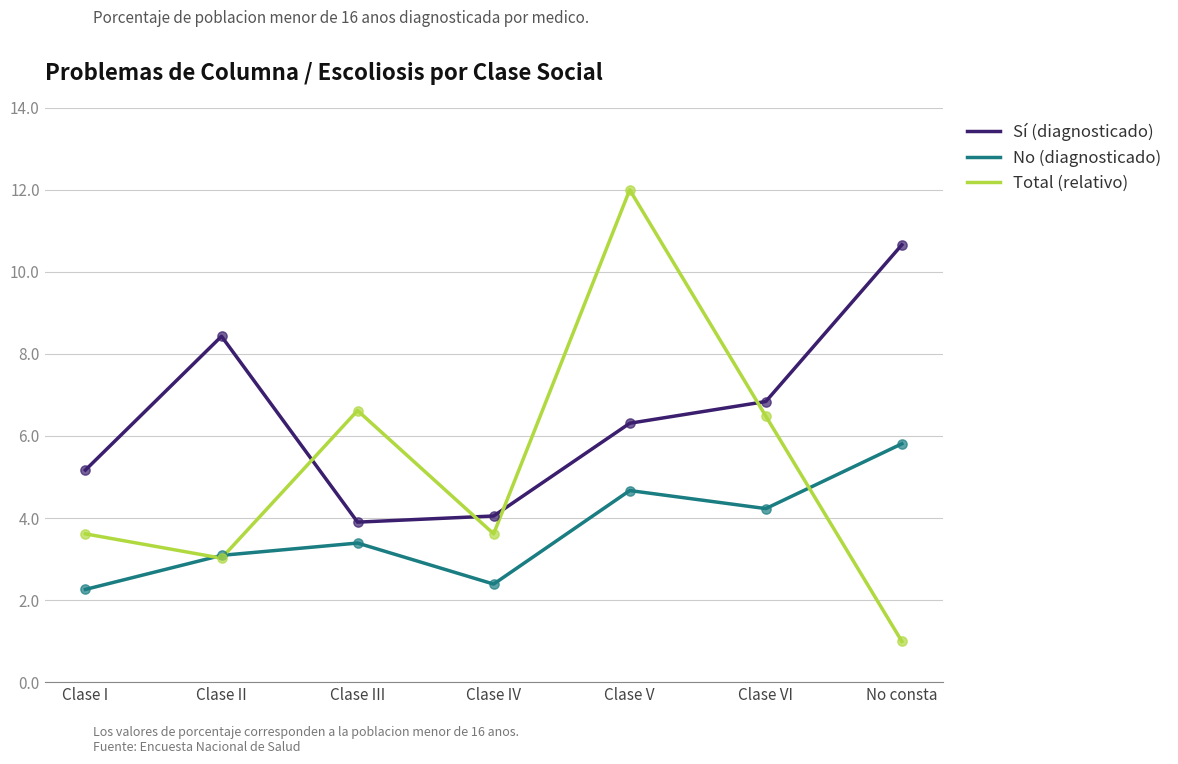

What are all the series names shown in the legend?

Sí (diagnosticado), No (diagnosticado), Total (relativo)